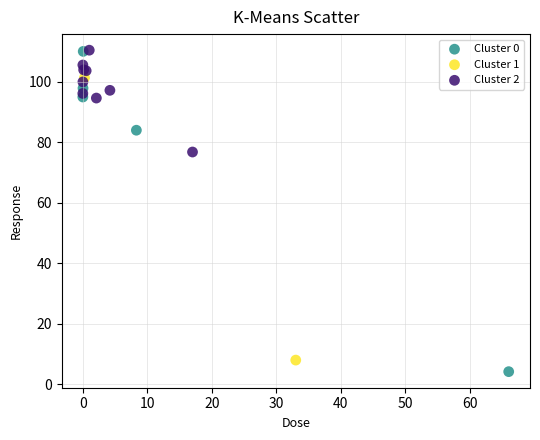

What are all the series names shown in the legend?

Cluster 0, Cluster 1, Cluster 2